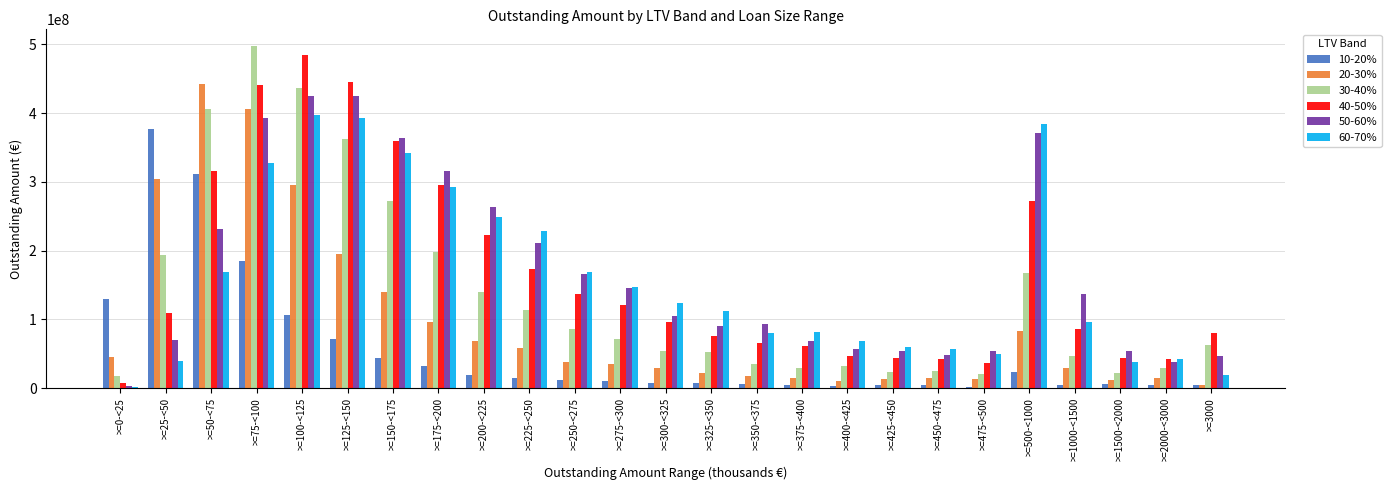

What is the sum of the 20-30% values at >=100-<125 and >=25-<50?

598794400.8